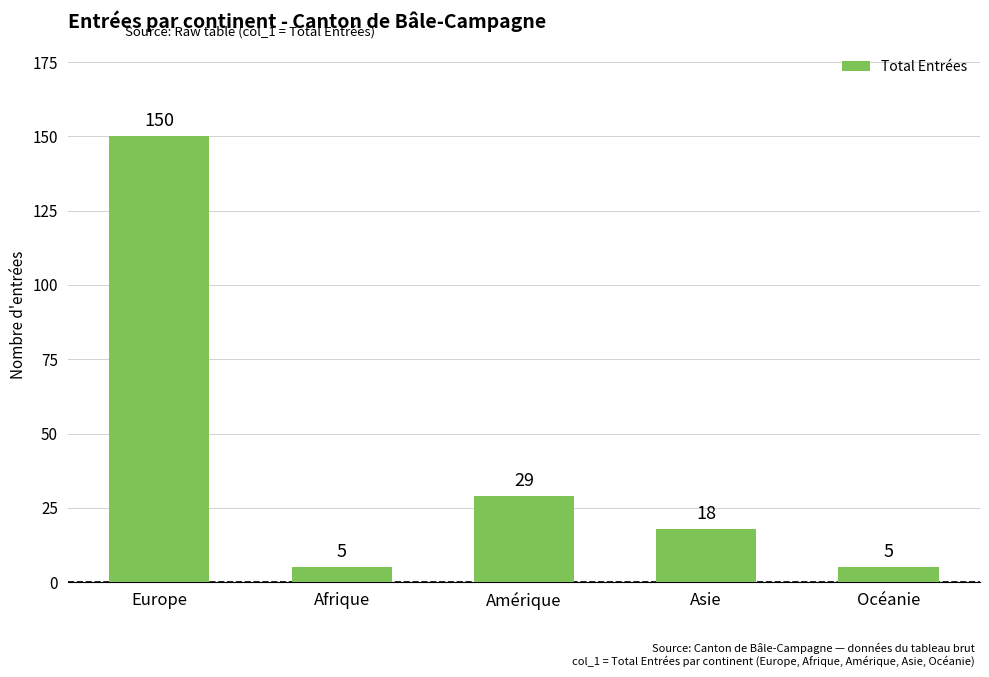

The chart shows a value of 13 at Amérique. True or false?

False